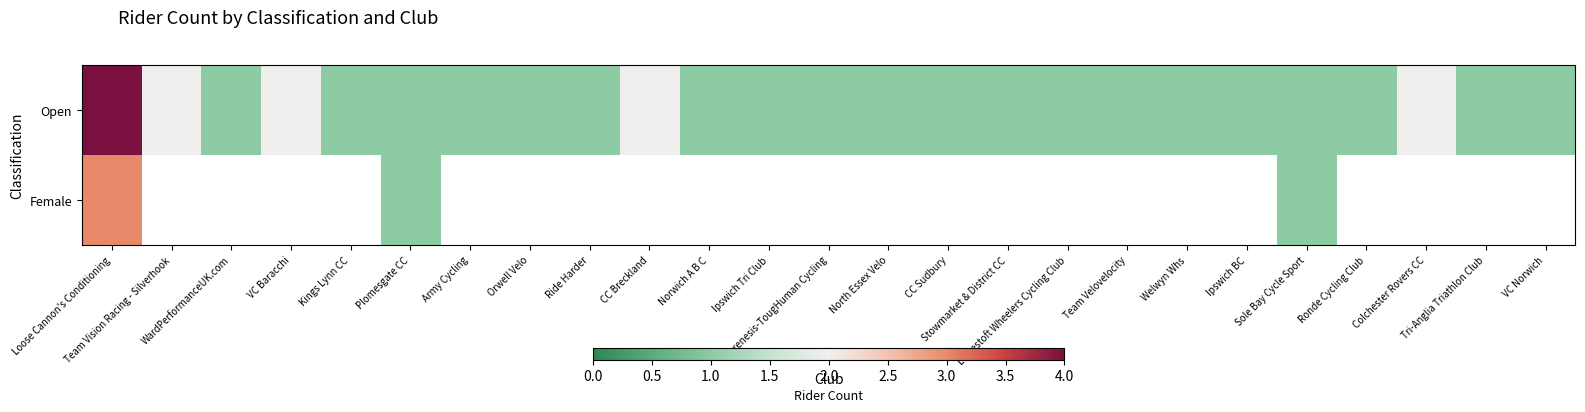

What is the minimum value shown in the chart?

1.0